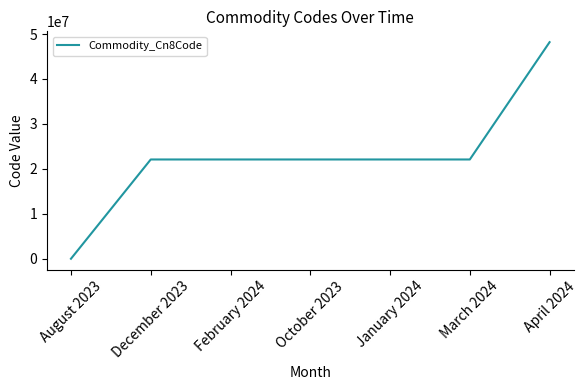

How many values are below 22089056?

3